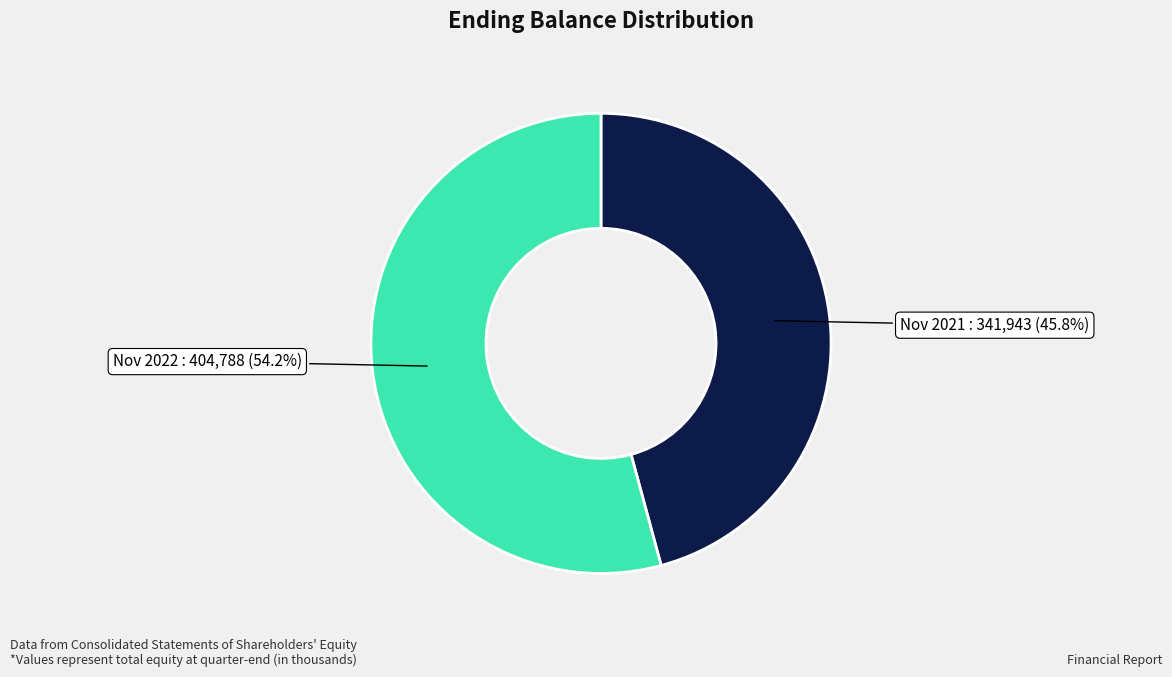

Is there any slice that represents more than half of the pie?

Yes